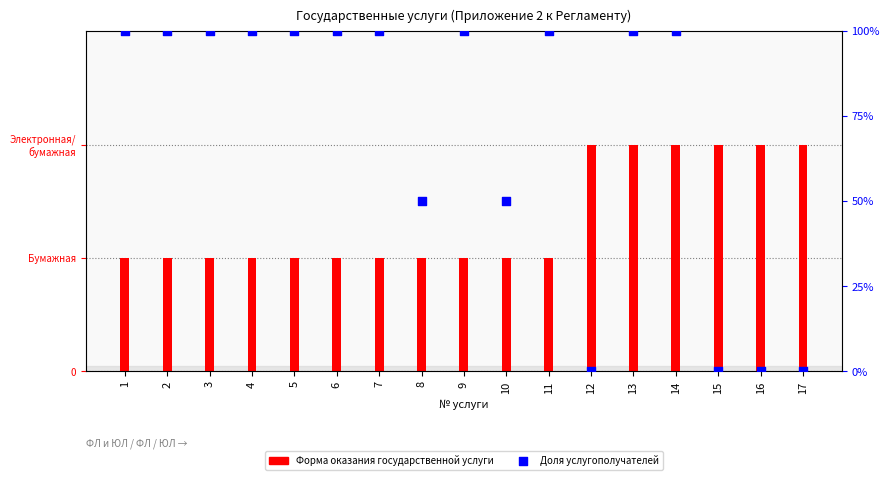

Which series has the largest total across all categories?

Услугополучатели (ЮЛ=0, ФЛ=50%, ФЛ и ЮЛ=100%)